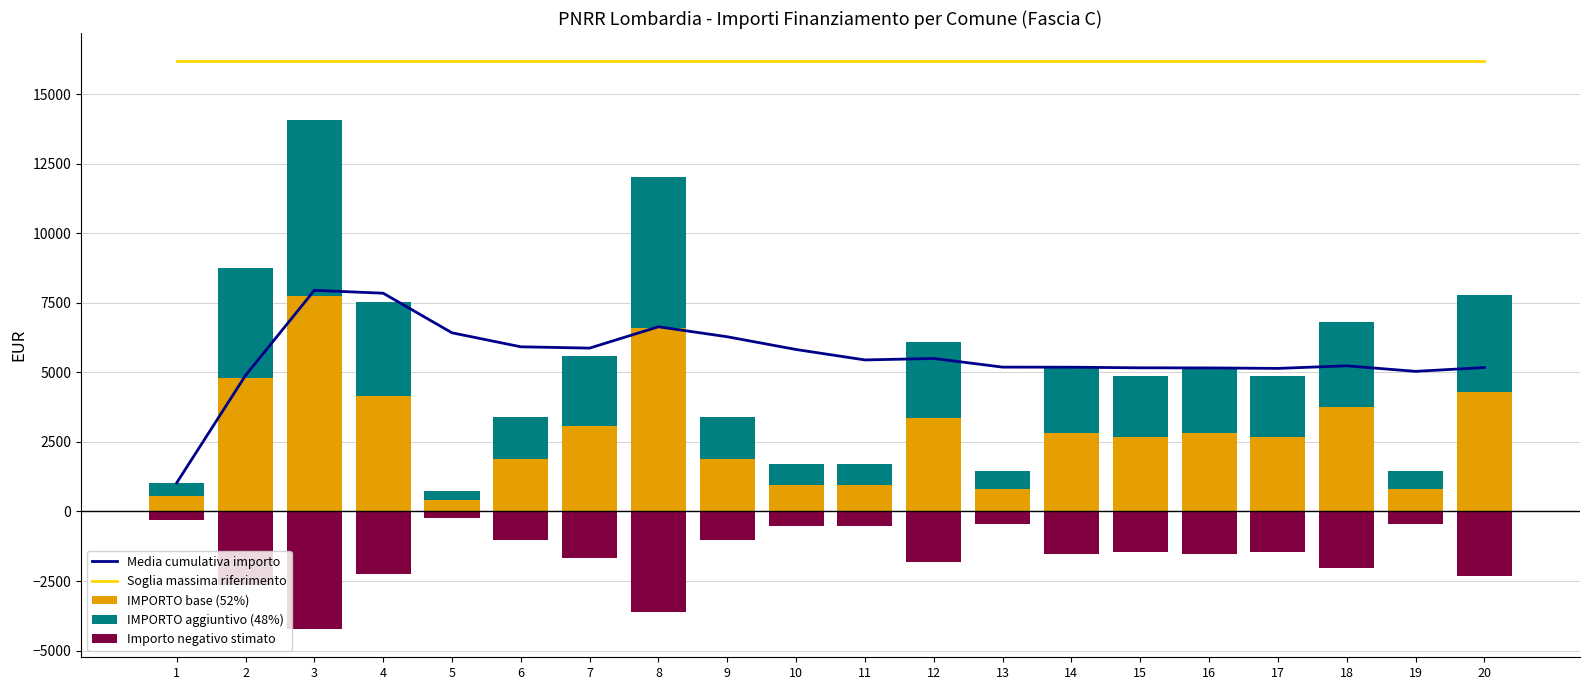

What is the average value of the Media cumulativa importo series?

5543.5